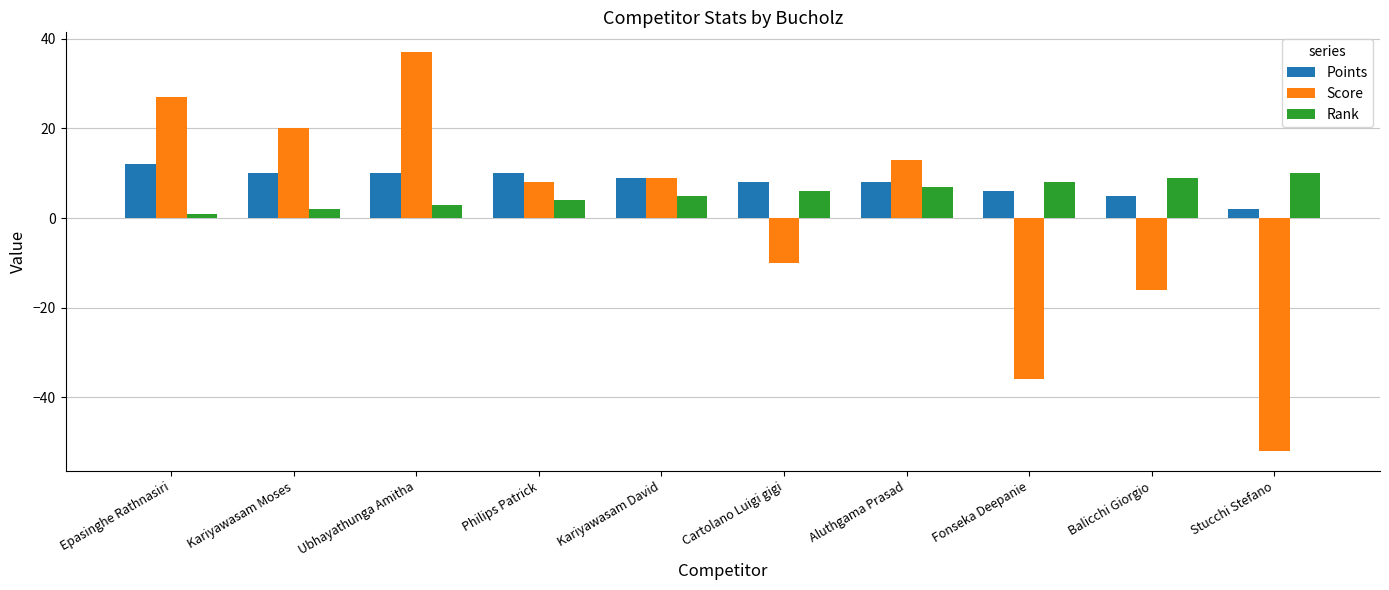

What is the value of the Points bar at the 5th from the left?

9